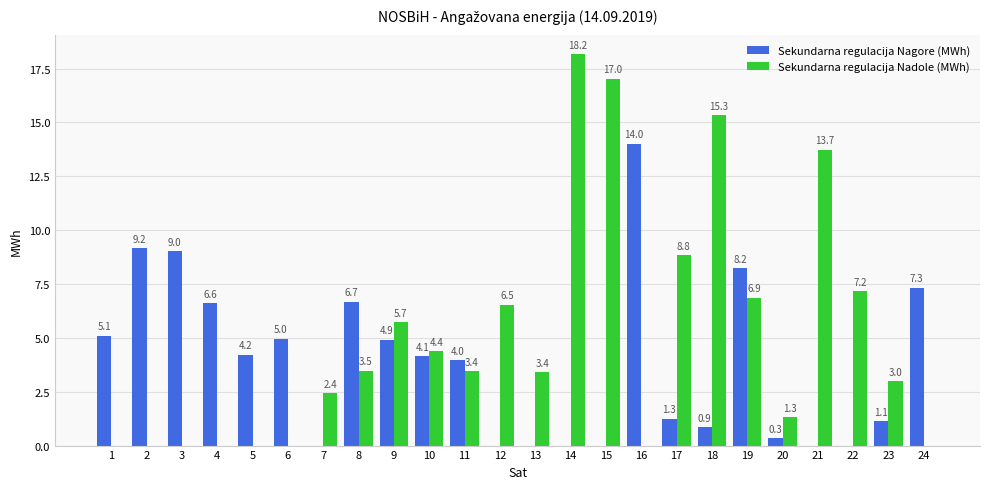

The value of Sekundarna regulacija Nadole (MWh) at 19 is 4.6. True or false?

False